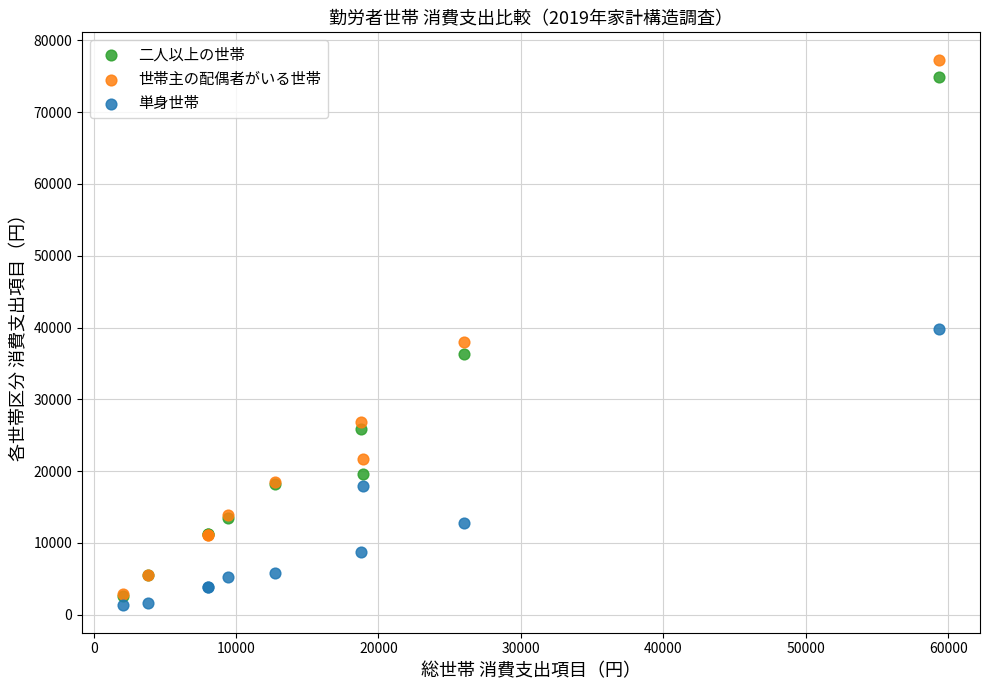

Which series reaches the maximum Y coordinate?

世帯主の配偶者がいる世帯